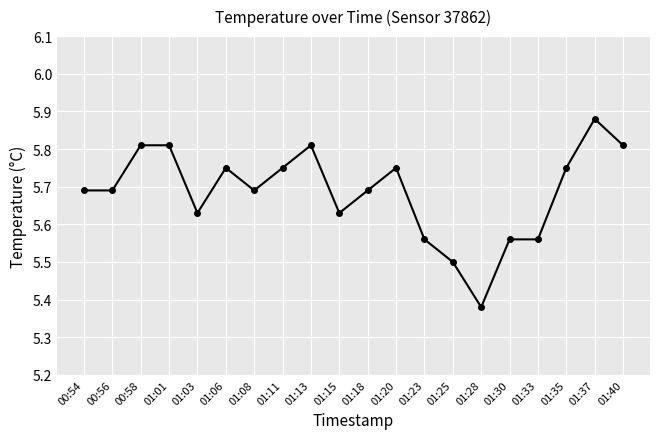

True or false: the data has more than 1 interior local peaks.

True